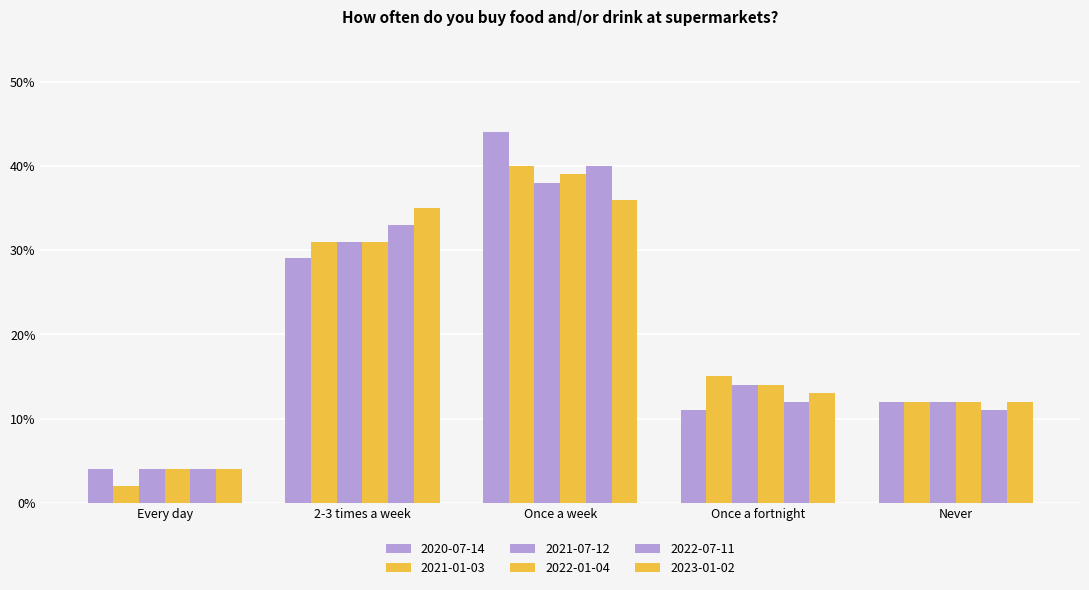

Is it true that 2023-01-02 equals 0.2 at Once a fortnight?

False